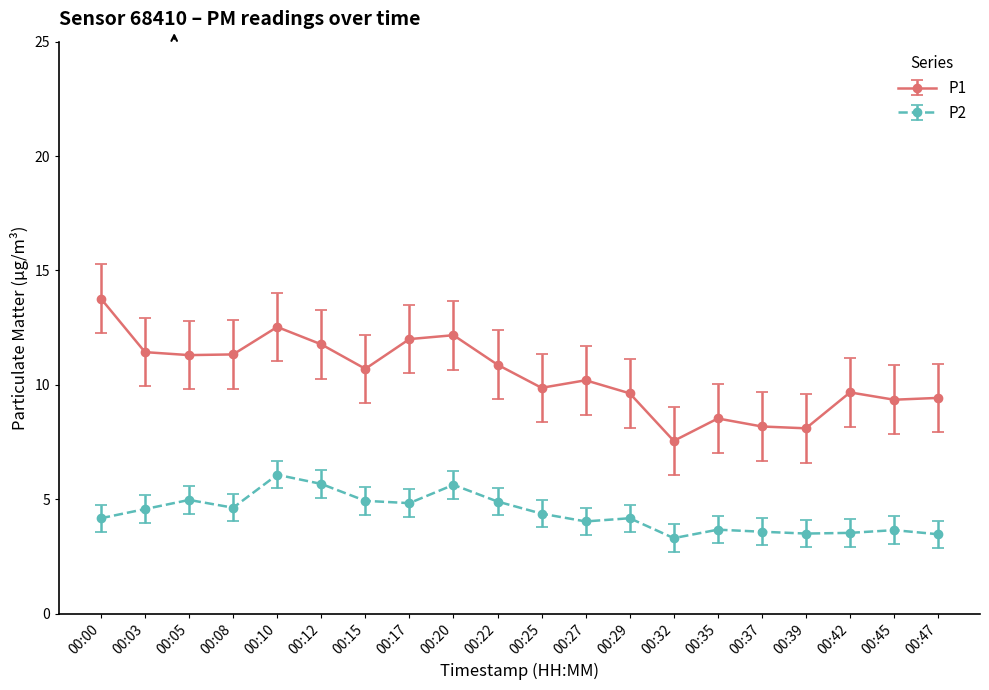

How many series are shown in this chart?

2